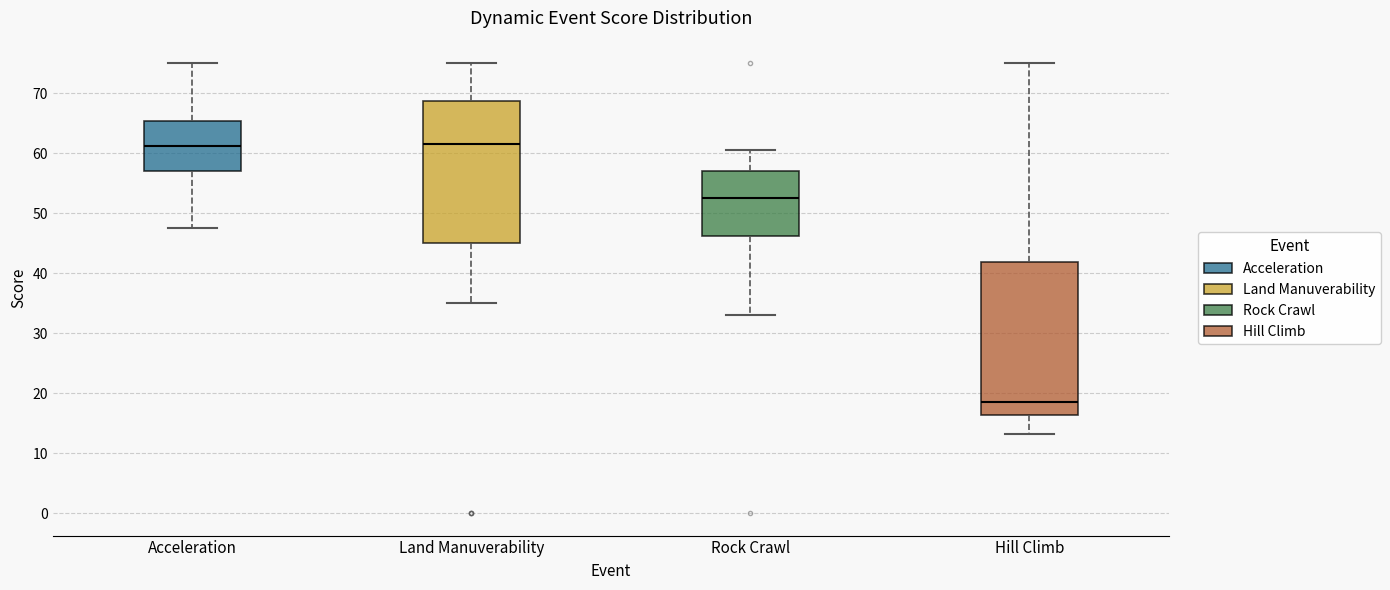

Where does the median line of the box for Hill Climb sit on the y-axis? The values are not printed on the chart, so give them approximately, as read against the axis.

19